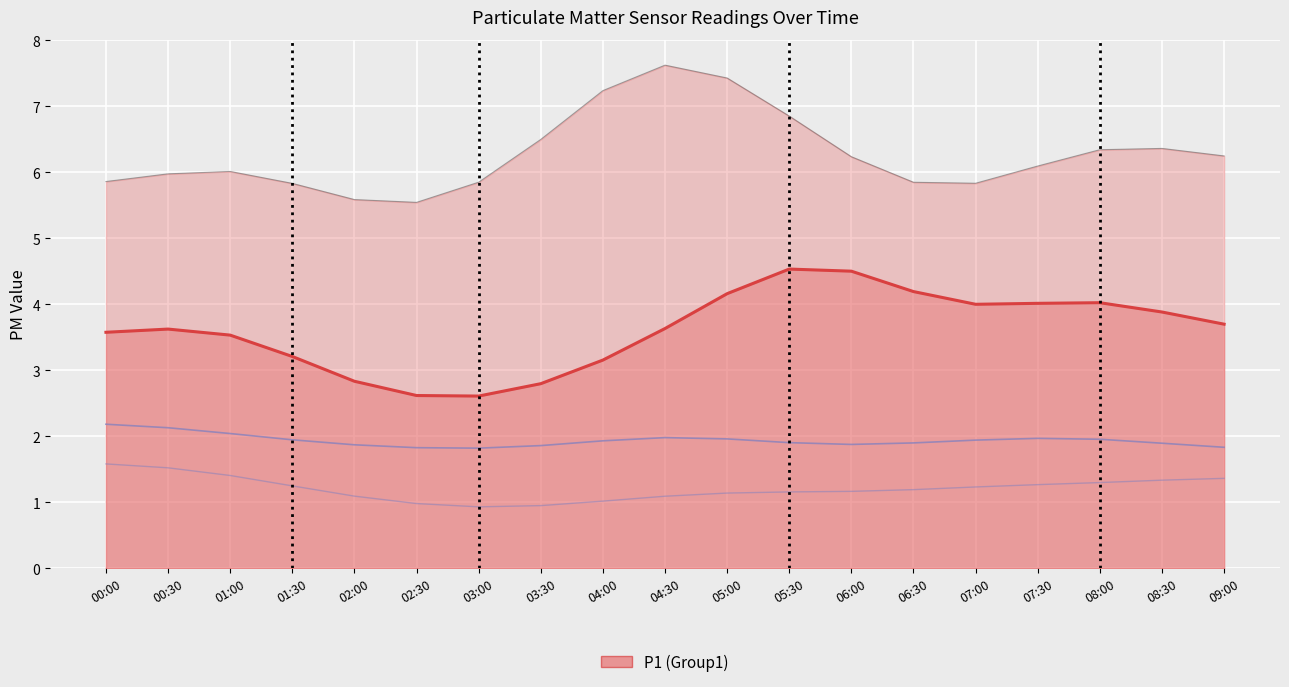

Rank the series at 06:00 from lowest to highest value.

P2, P2_upper, P1, P1_upper